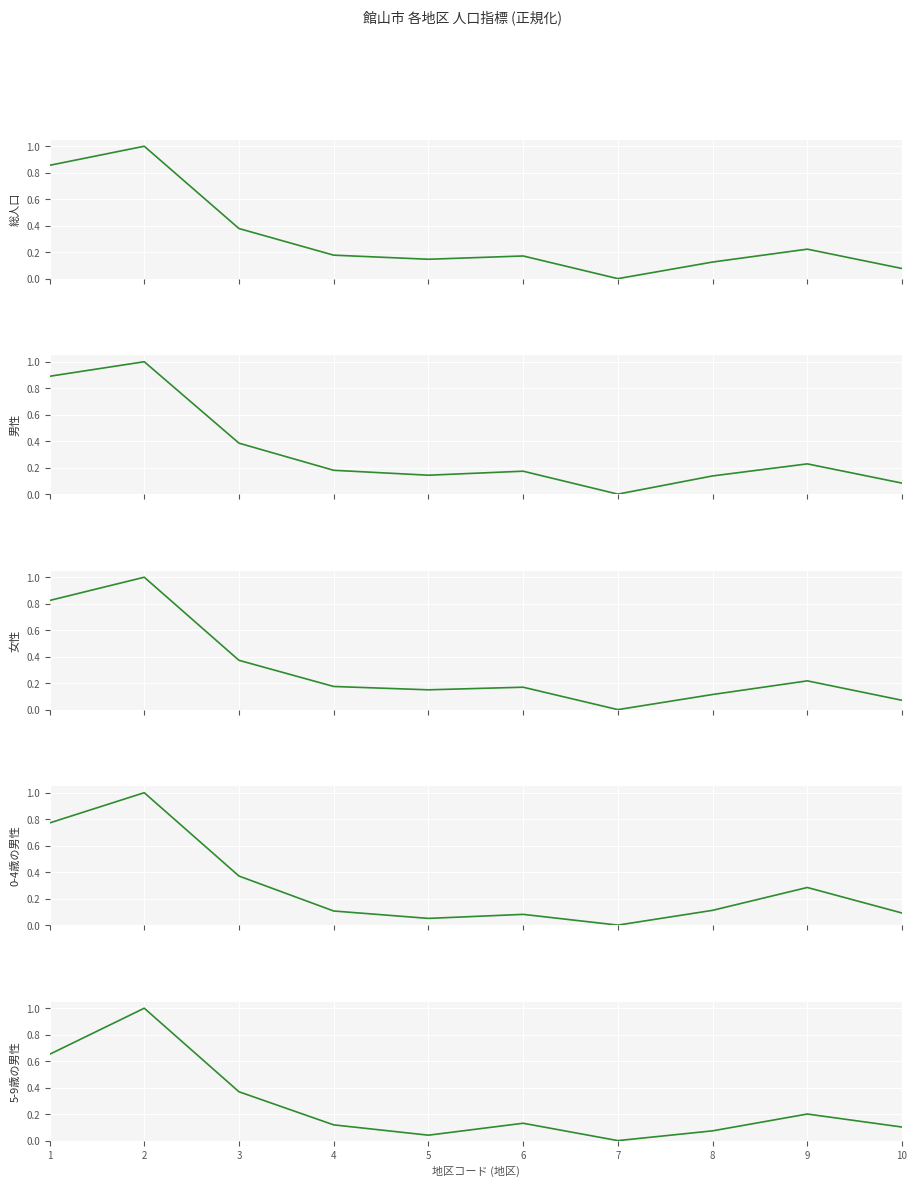

What is the sum of all 女性 values?

3.1